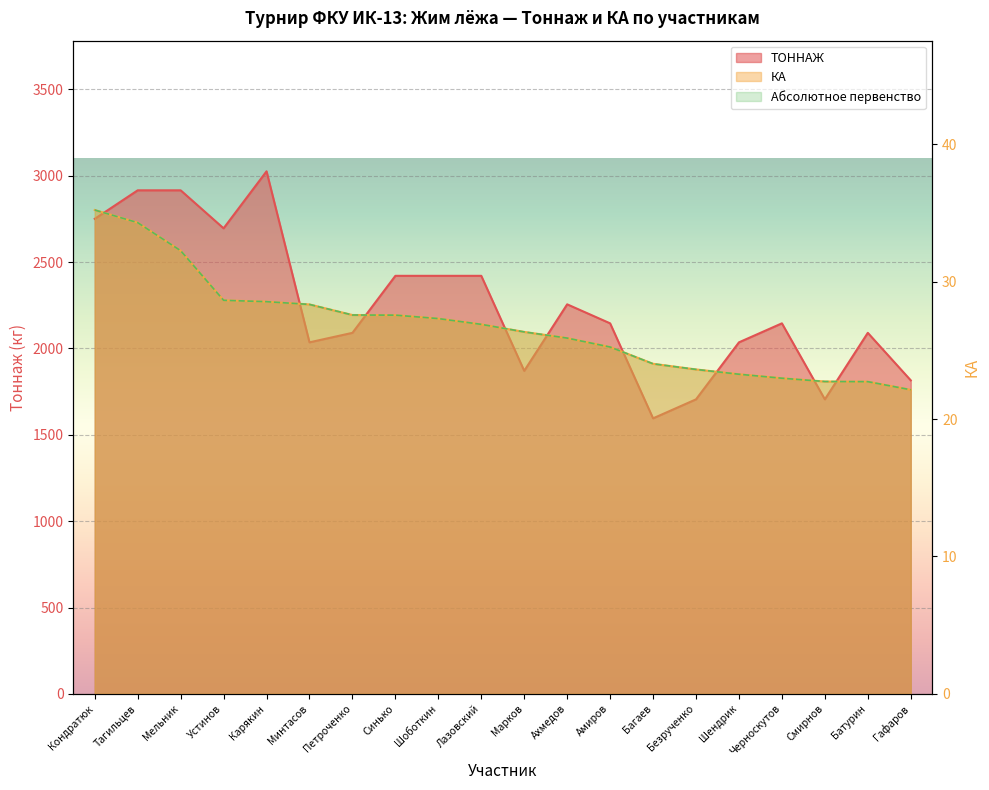

Reading left to right, what are all the values shown in this chart?

ТОННАЖ: Кондратюк=2750.0	Тагильцев=2915.0	Мельник=2915.0	Устинов=2695.0	Карякин=3025.0	Минтасов=2035.0	Петроченко=2090.0	Синько=2420.0	Шоботкин=2420.0	Лазовский=2420.0	Марков=1870.0	Ахмедов=2255.0	Амиров=2145.0	Багаев=1595.0	Безрученко=1705.0	Шендрик=2035.0	Черноскутов=2145.0	Смирнов=1705.0	Батурин=2090.0	Гафаров=1815.0
КА: Кондратюк=35.2	Тагильцев=34.3	Мельник=32.2	Устинов=28.6	Карякин=28.5	Минтасов=28.3	Петроченко=27.6	Синько=27.6	Шоботкин=27.3	Лазовский=26.9	Марков=26.3	Ахмедов=25.9	Амиров=25.2	Багаев=24.0	Безрученко=23.6	Шендрик=23.3	Черноскутов=23.0	Смирнов=22.7	Батурин=22.7	Гафаров=22.1
Абсолютное первенство: Кондратюк=35.2	Тагильцев=34.3	Мельник=32.2	Устинов=28.6	Карякин=28.5	Минтасов=28.3	Петроченко=27.6	Синько=27.6	Шоботкин=27.3	Лазовский=26.9	Марков=26.3	Ахмедов=25.9	Амиров=25.2	Багаев=24.0	Безрученко=23.6	Шендрик=23.3	Черноскутов=23.0	Смирнов=22.7	Батурин=22.7	Гафаров=22.1